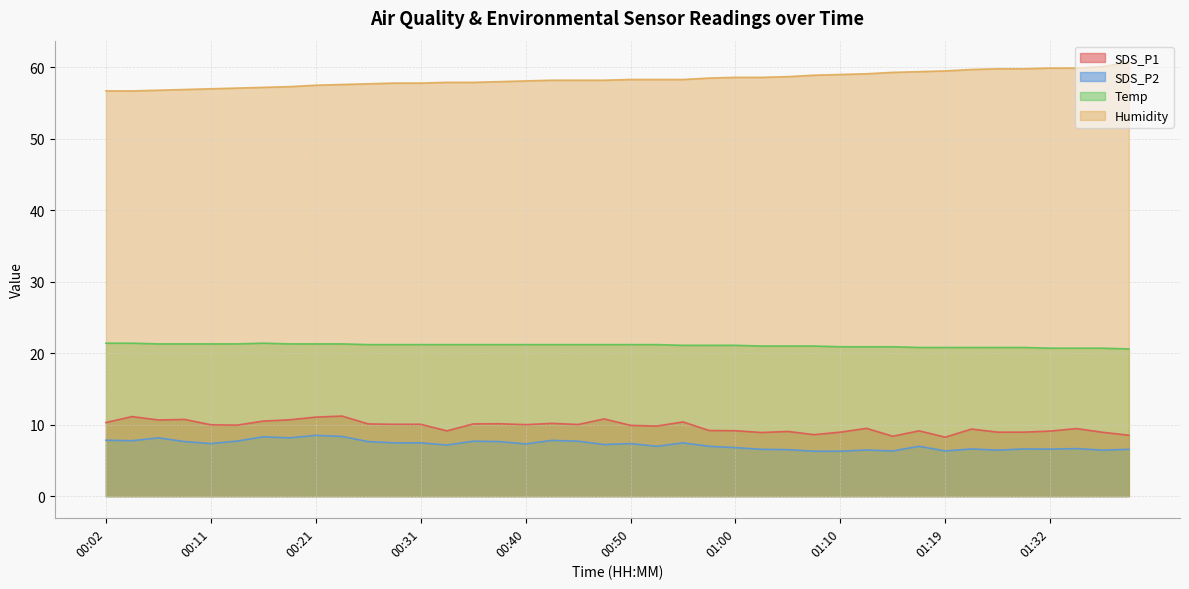

What are all the series names shown in the legend?

SDS_P1, SDS_P2, Temp, Humidity